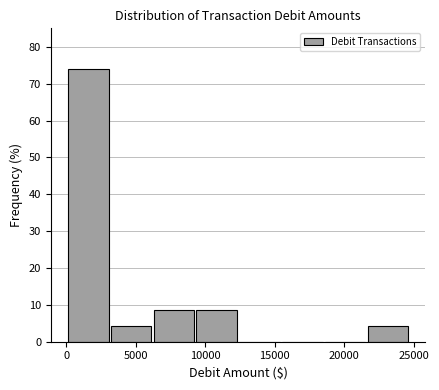

Reading left to right, transcribe this chart: for each bar, give the range it covers on the x-axis and its height. Neither the bar edges nor the heights are printed on the chart, so give them approximately, as read against the axes.

0 to 3000: 74
3000 to 6000: 4
6000 to 9500: 9
9500 to 12500: 9
12500 to 15500: 0
15500 to 18500: 0
18500 to 21500: 0
21500 to 24500: 4